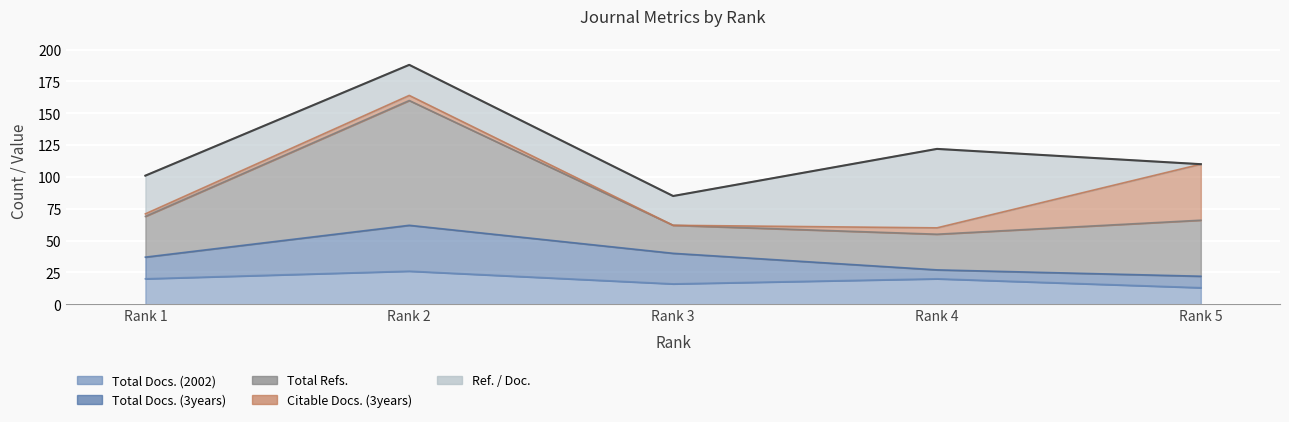

Which series has the widest spread of values?

Total Refs.